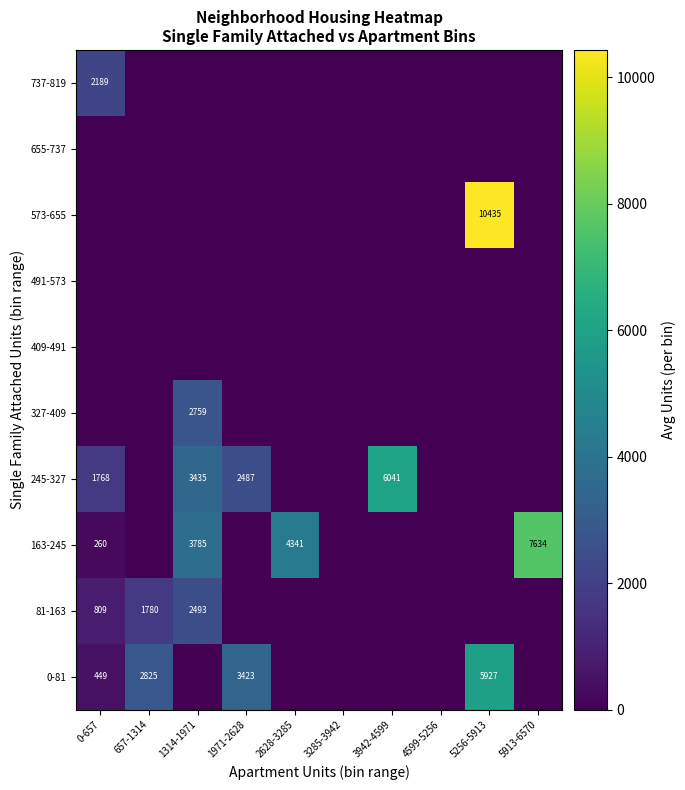

Is it true that 327-409 equals 4701 at 1314-1971?

False